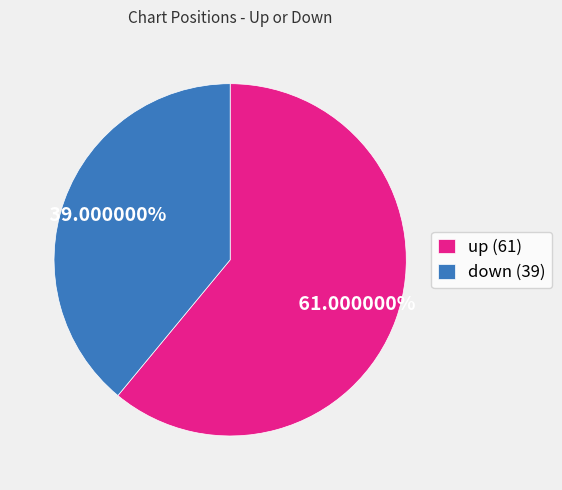

Which category accounts for the majority?

up